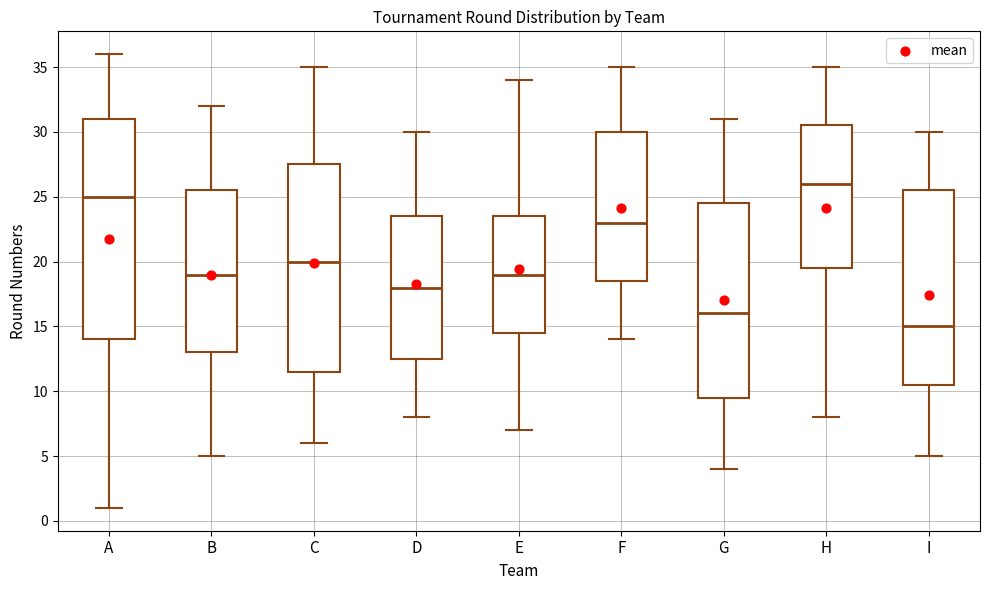

Which box is the tallest, from its lower edge to its upper edge?

A